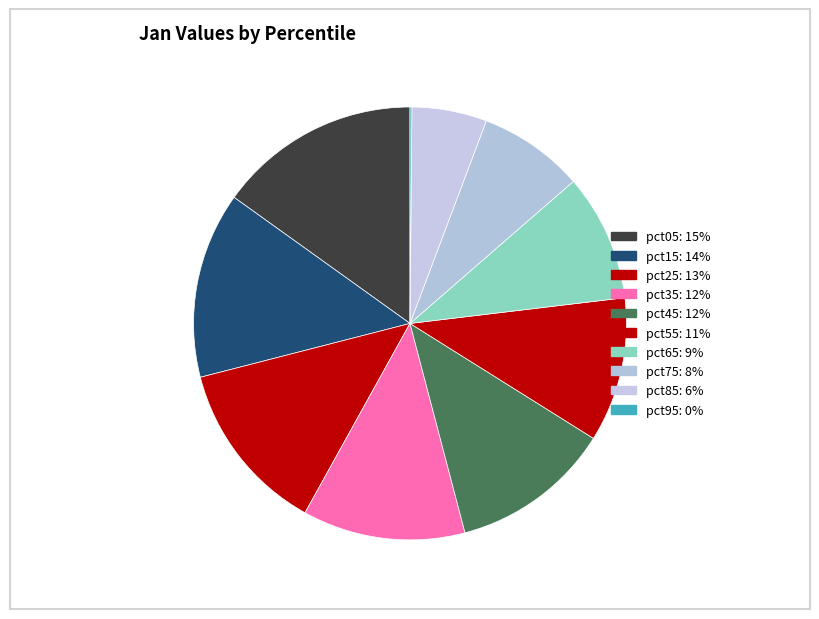

To the nearest percent, what percentage of the pie is pct25?

13%